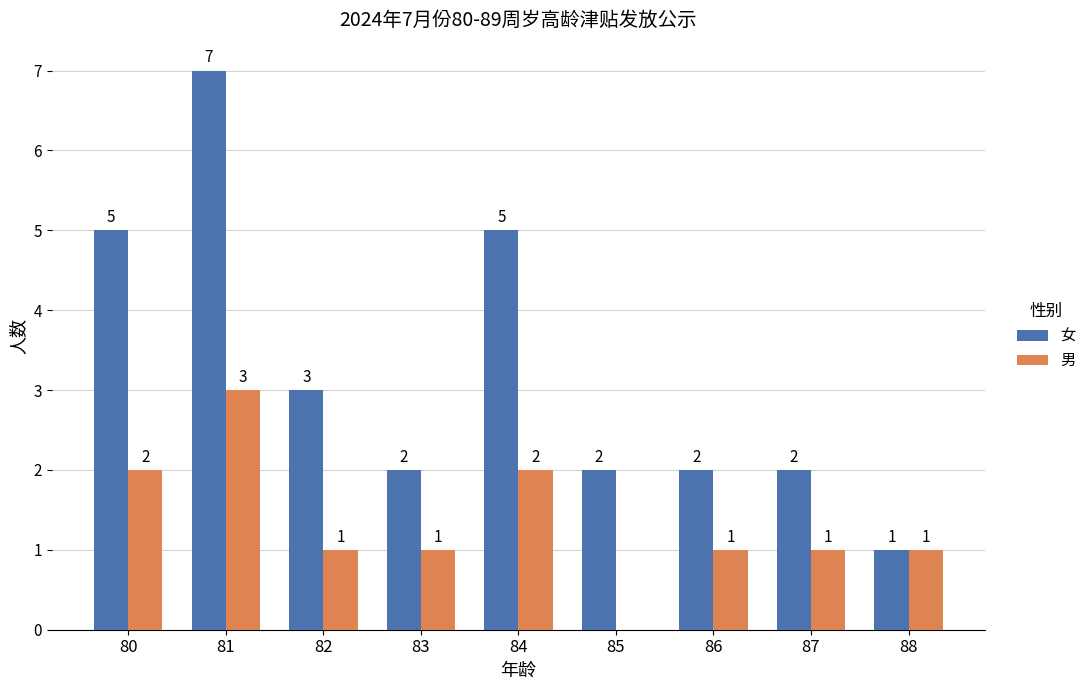

How many positive values does the 男 series have?

8